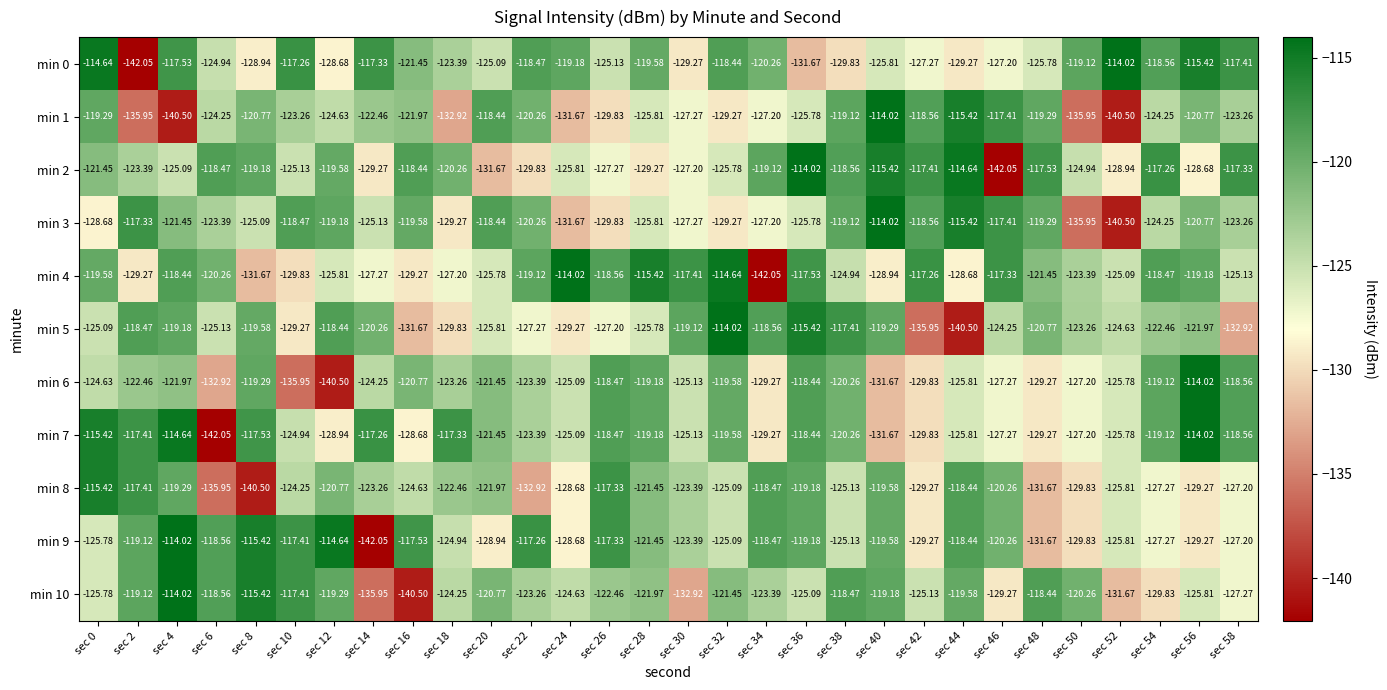

Is the value of min 3 at sec 42 greater than the value of min 10 at sec 0?

Yes